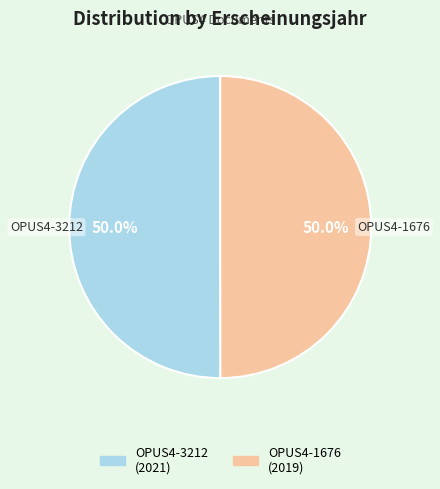

What is the ratio of the value at OPUS4-1676 to the value at OPUS4-3212?

1.0